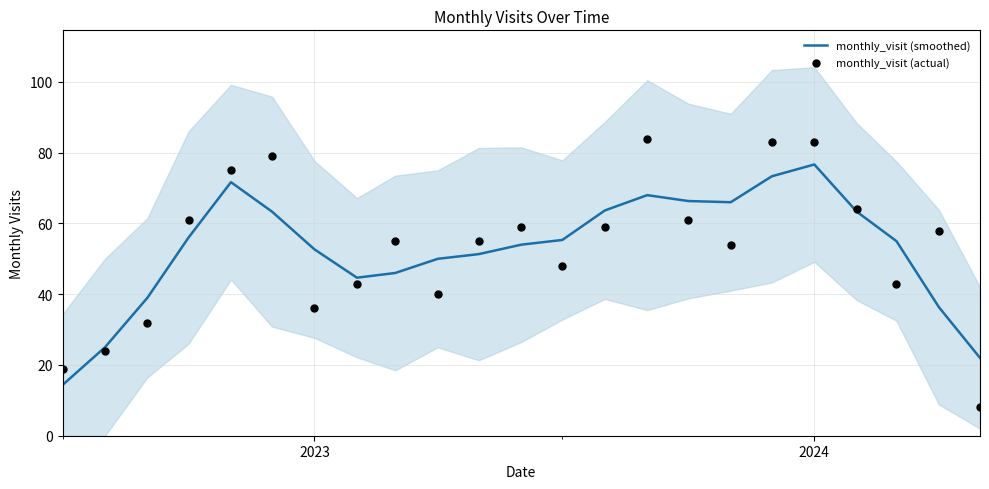

Which series reaches the minimum Y coordinate?

monthly_visit (actual)